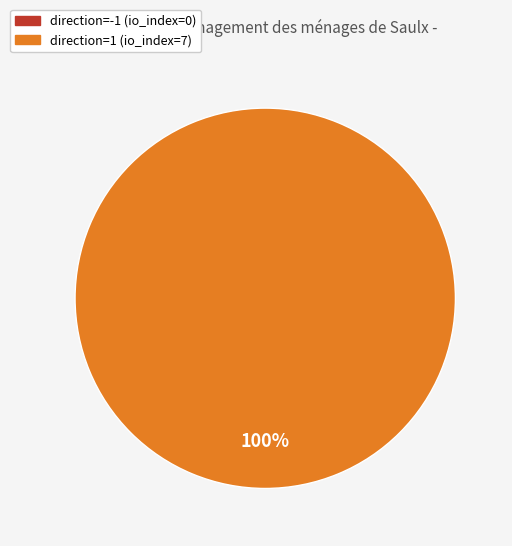

Is the sum of direction=-1 (io_index=0) and direction=1 (io_index=7) greater than half?

Yes